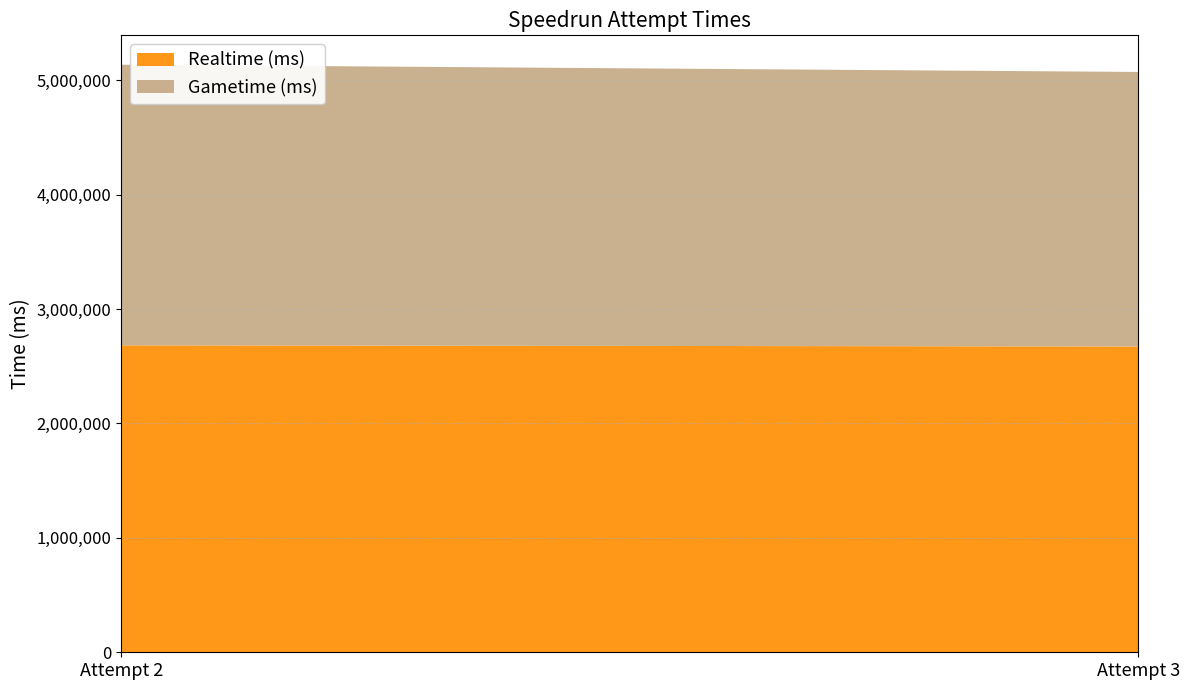

Reading right to left, transcribe all the data shown in this chart.

Realtime (ms): 2672666	2682738
Gametime (ms): 2399482	2452692